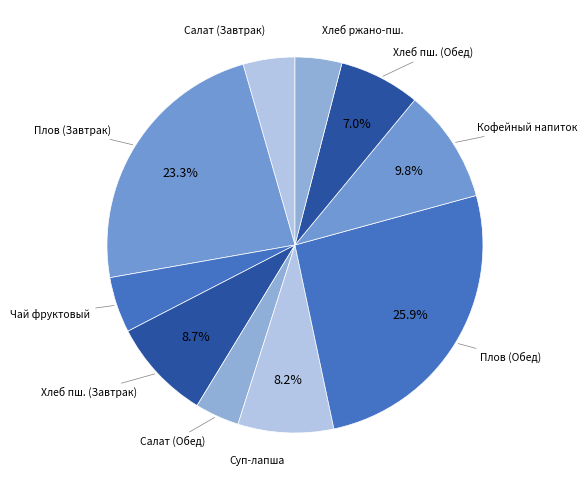

Which category has the biggest portion of the pie?

Плов (Обед)